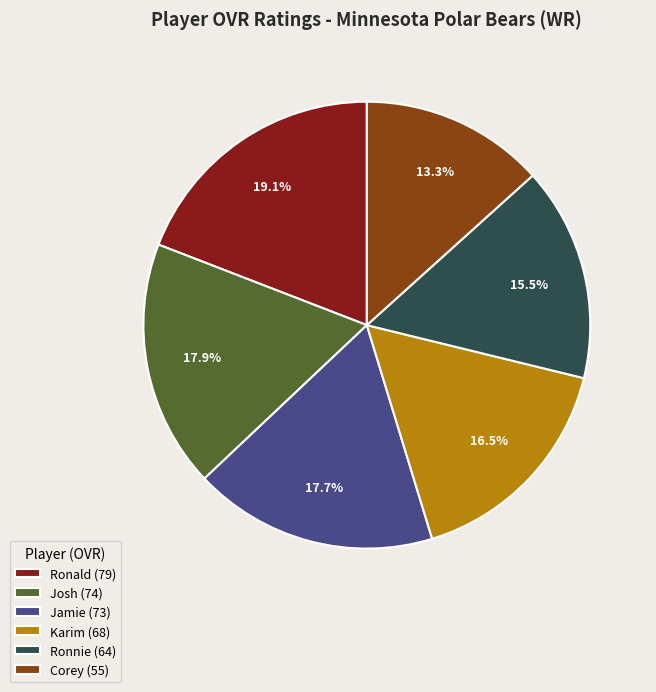

To the nearest percent, what portion does Jamie represent?

18%